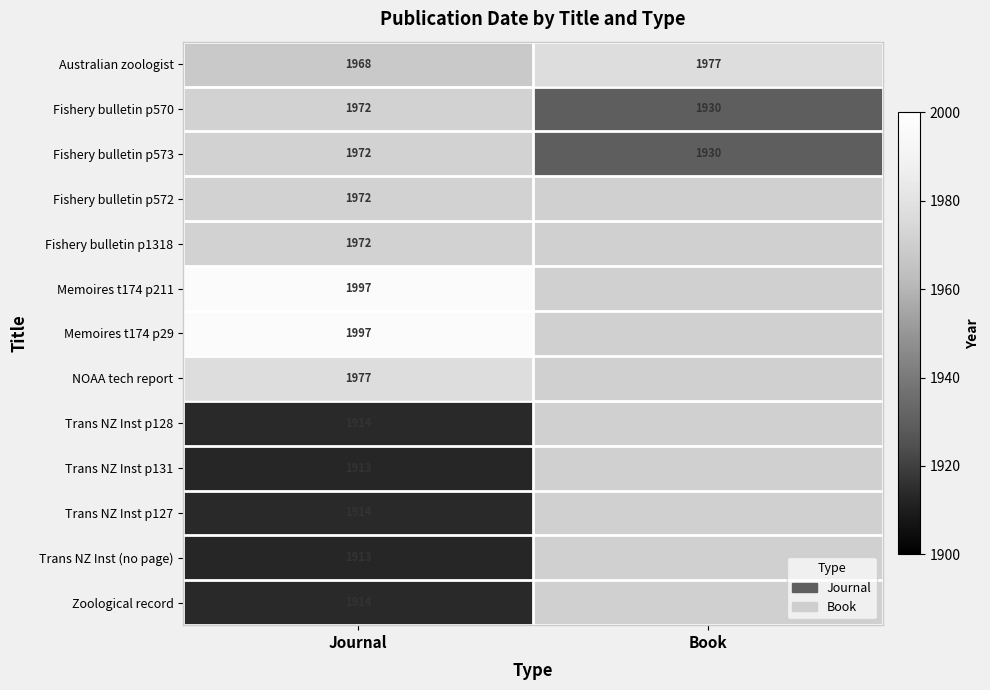

The value of Memoires t174 p211 at Journal is 3452. True or false?

False